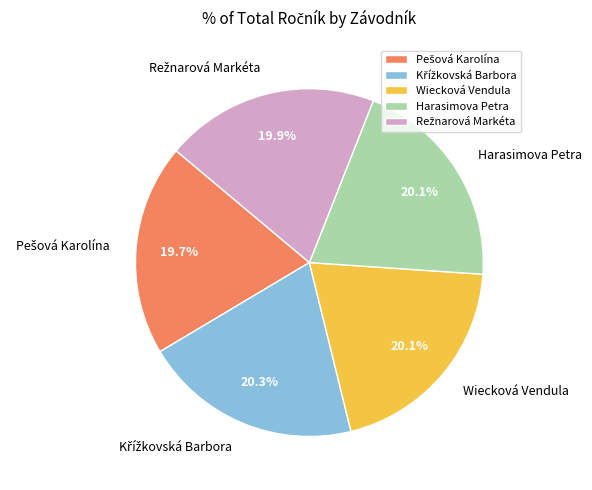

Is there a majority slice in this chart?

No